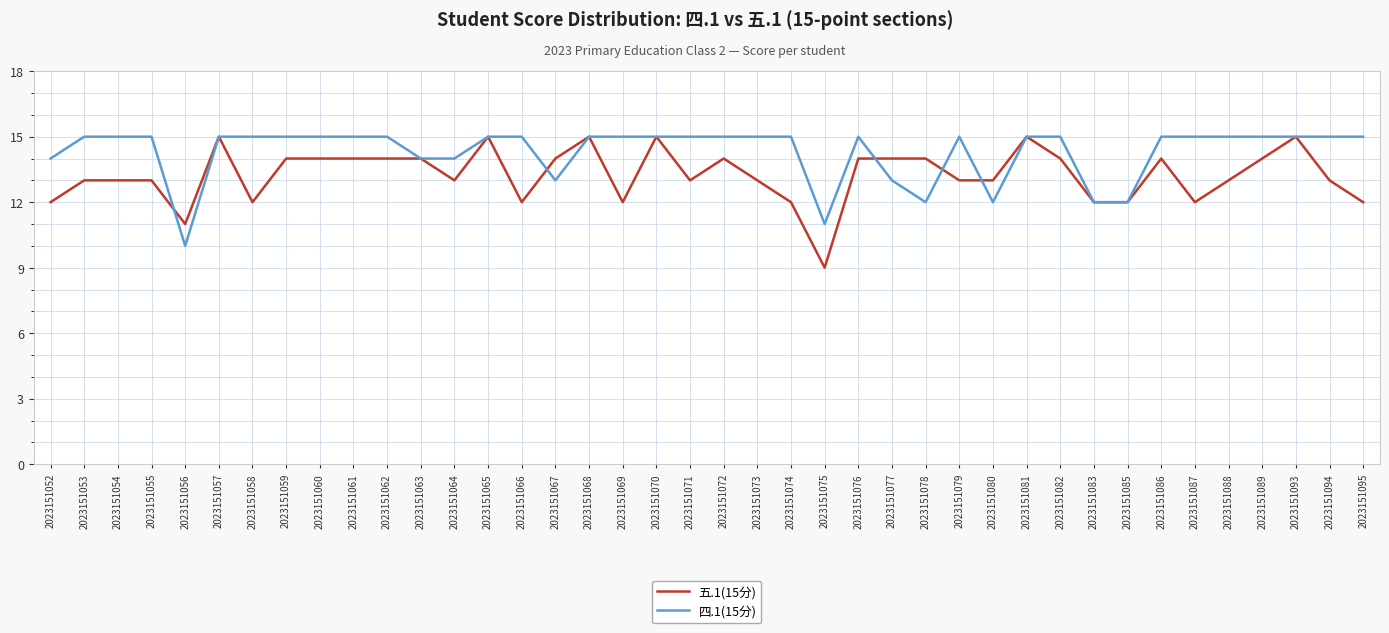

Reading right to left, list all the values displayed in this chart.

五.1(15分): 12	13	15	14	13	12	14	12	12	14	15	13	13	14	14	14	9	12	13	14	13	15	12	15	14	12	15	13	14	14	14	14	14	12	15	11	13	13	13	12
四.1(15分): 15	15	15	15	15	15	15	12	12	15	15	12	15	12	13	15	11	15	15	15	15	15	15	15	13	15	15	14	14	15	15	15	15	15	15	10	15	15	15	14